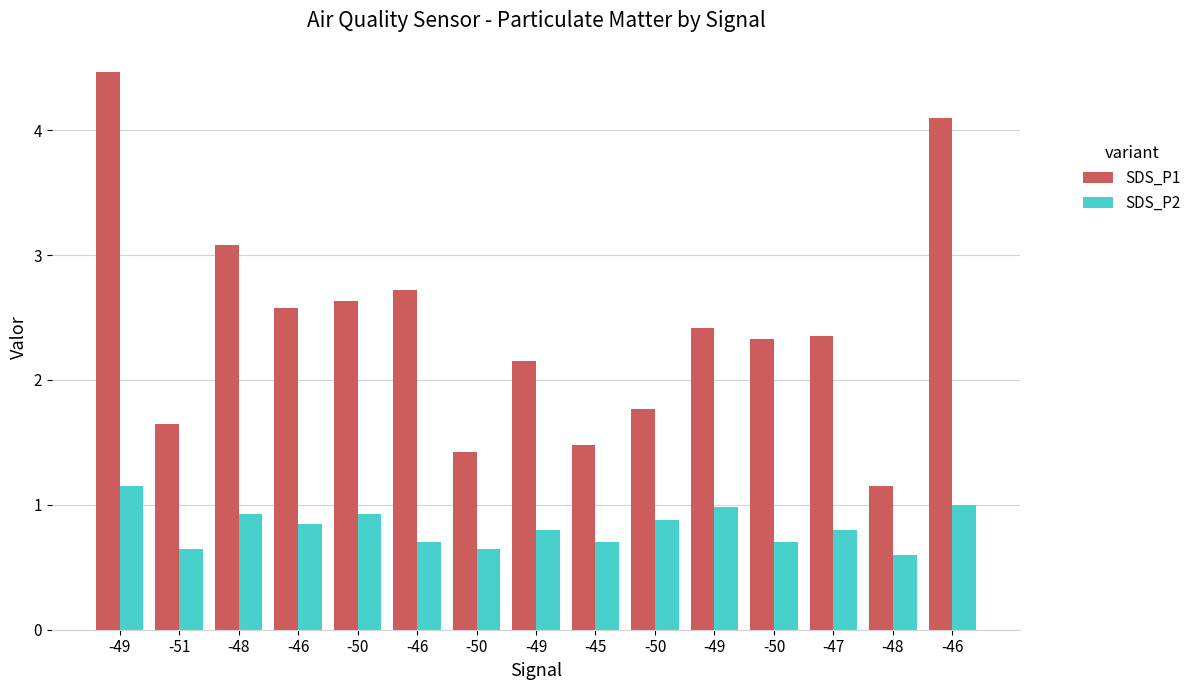

How many bars are there in each group?

2